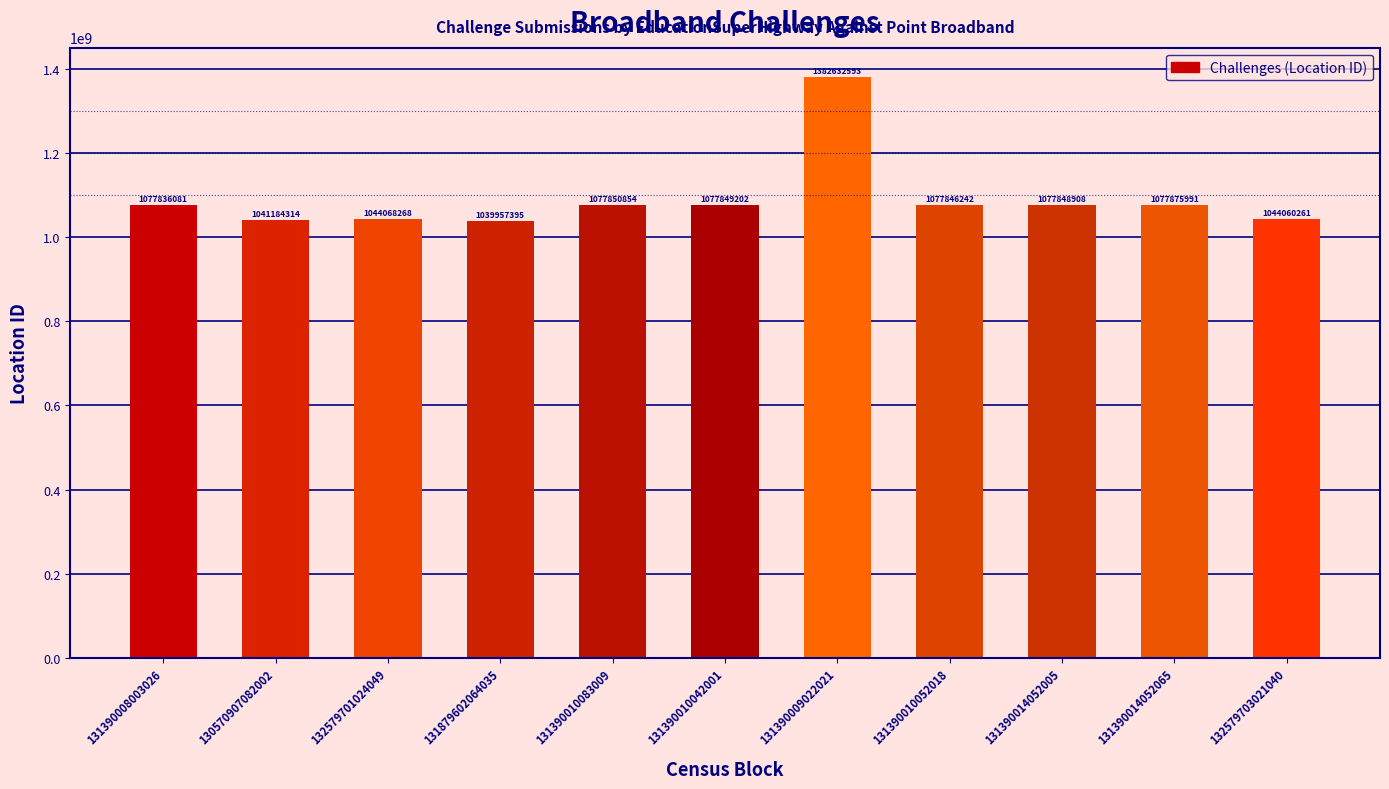

What is the difference between the maximum and minimum values?

342675198